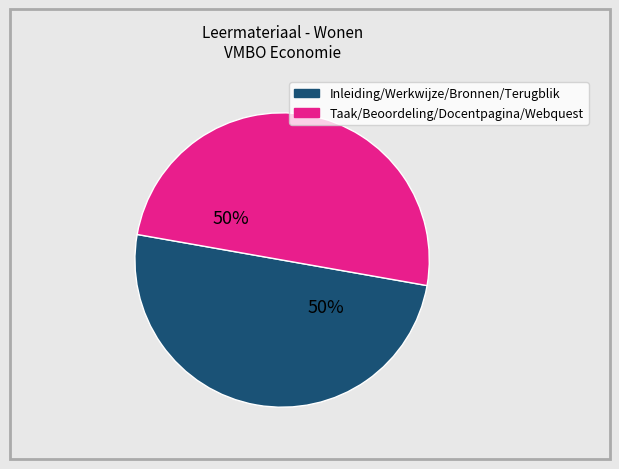

To the nearest percent, what is the average slice percentage?

50%